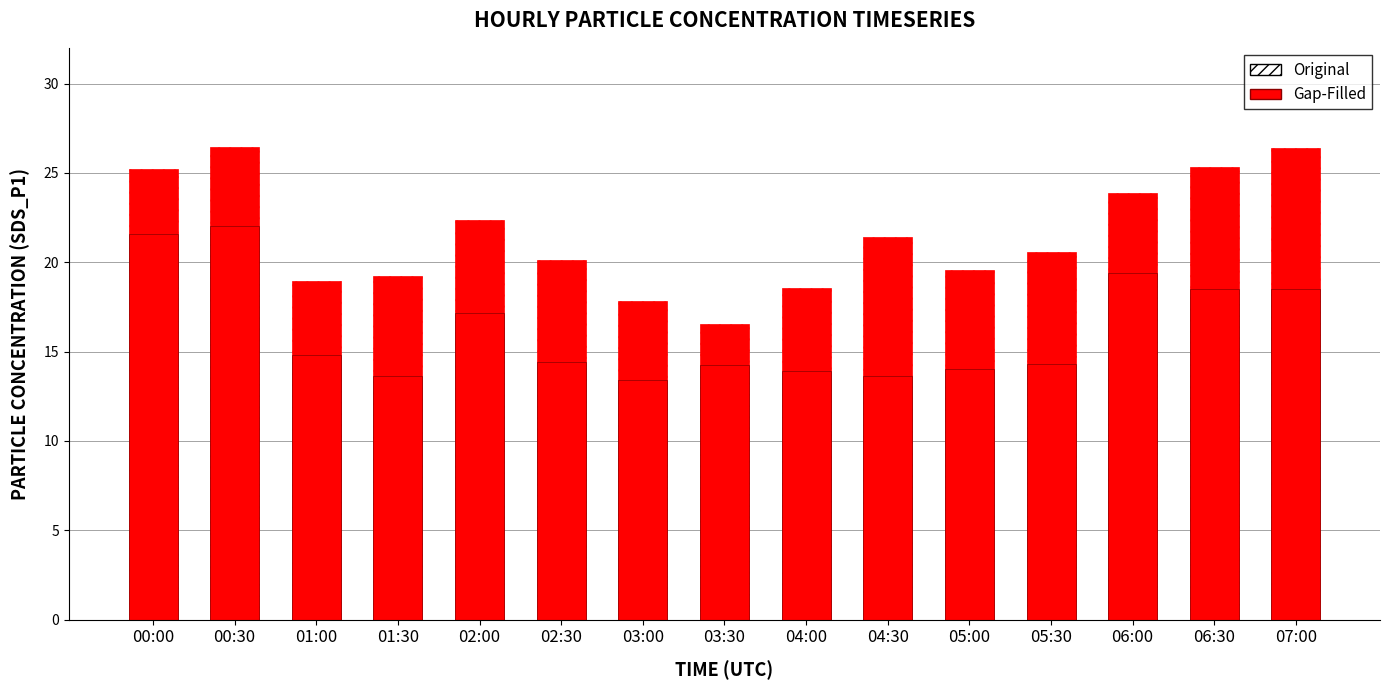

What is the label of the 13th bar from the right?

01:00